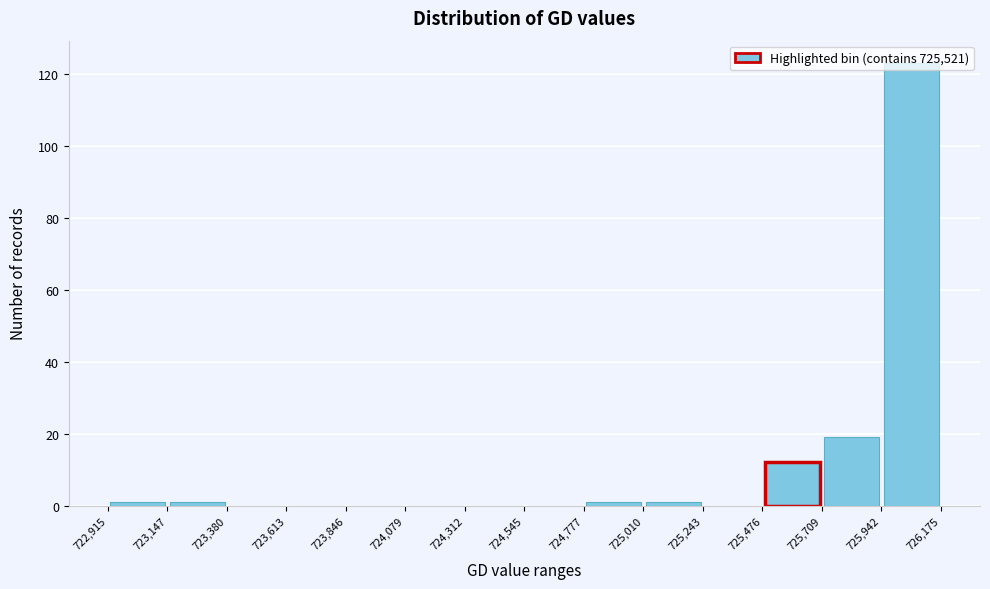

What is the height of the bar covering 725,942 to 726,175 on the x-axis? The values are not printed on the chart, so give them approximately, as read against the axis.

124